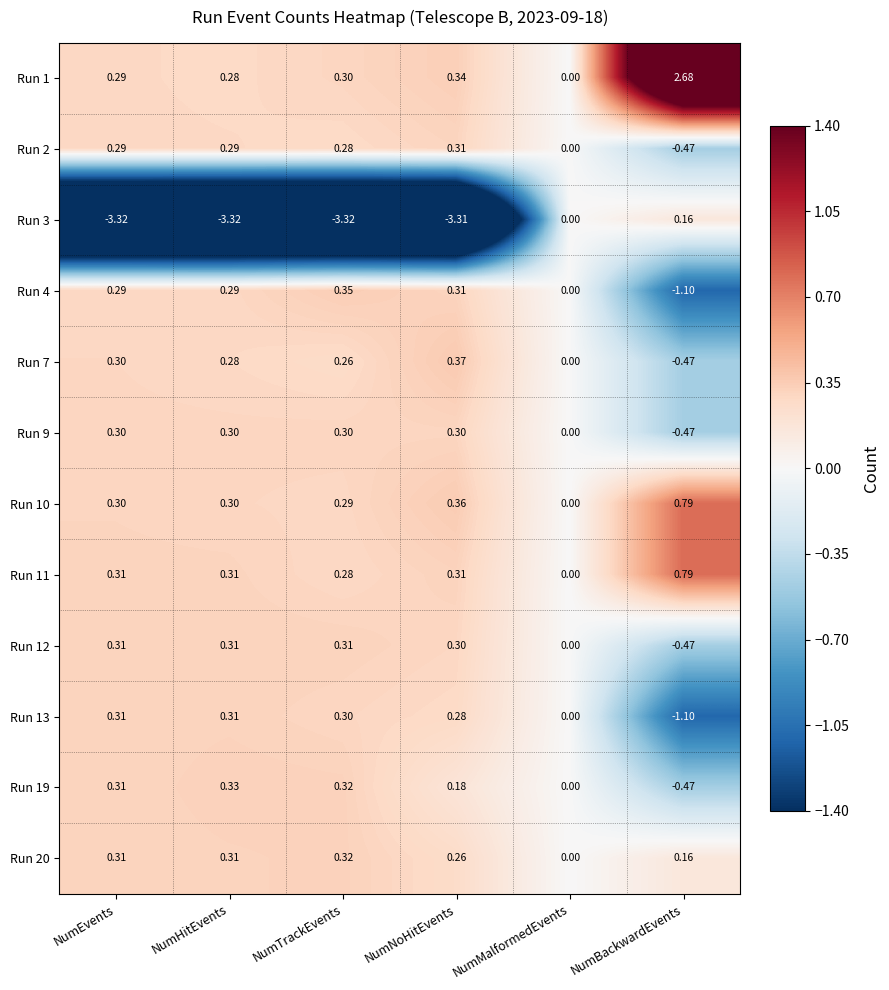

At which category is the sum across all series the highest?

NumBackwardEvents